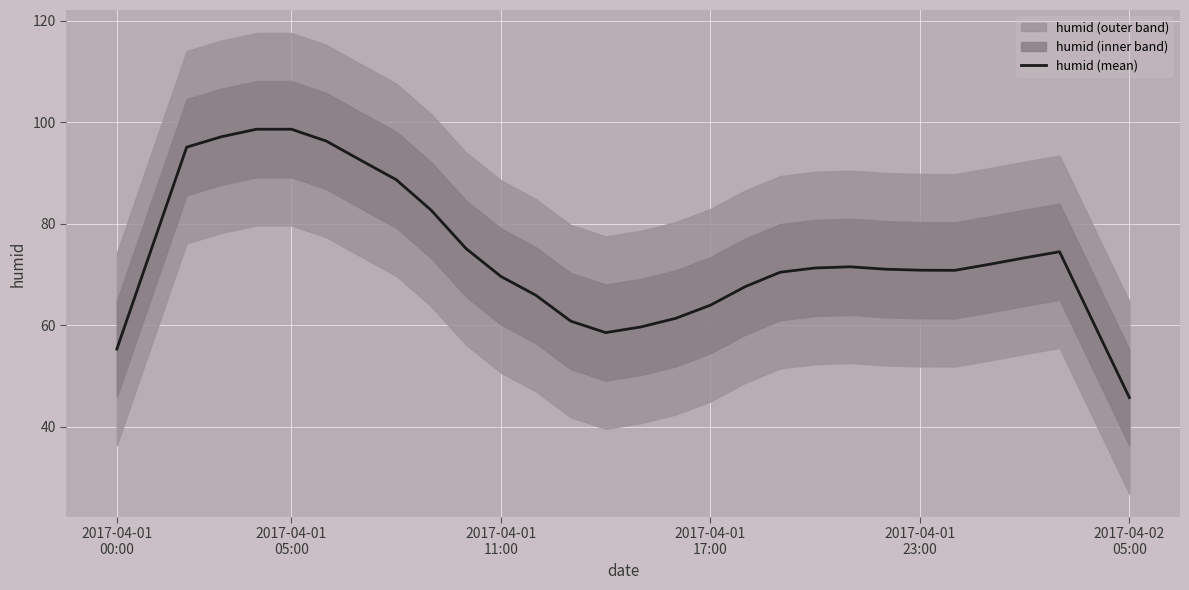

What is the approximate value at 10?

75.1